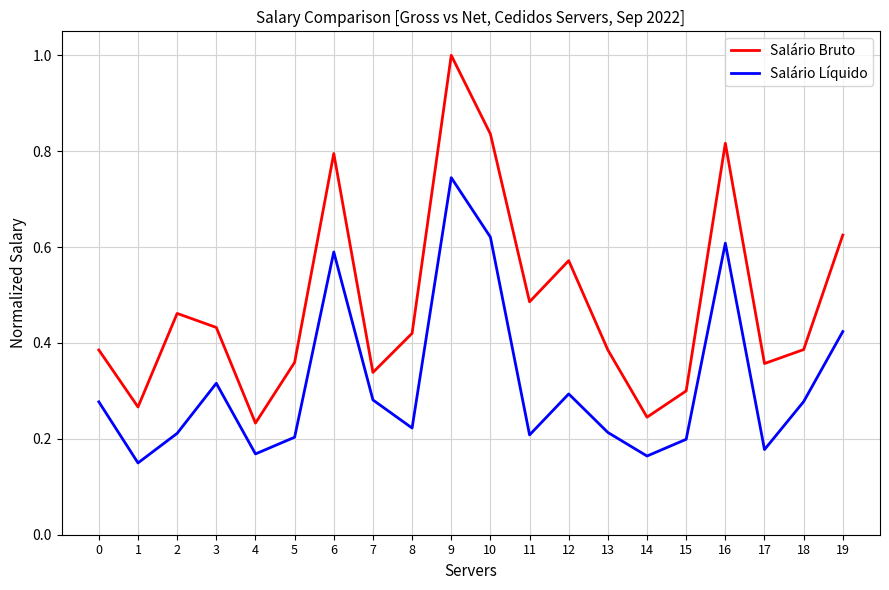

True or false: Salário Bruto and Salário Líquido cross at least once.

False